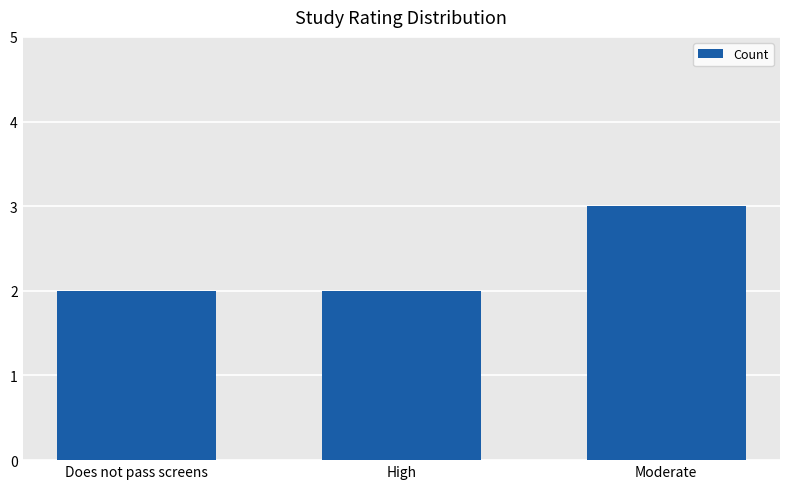

What is the change in value from Does not pass screens to Moderate?

+1